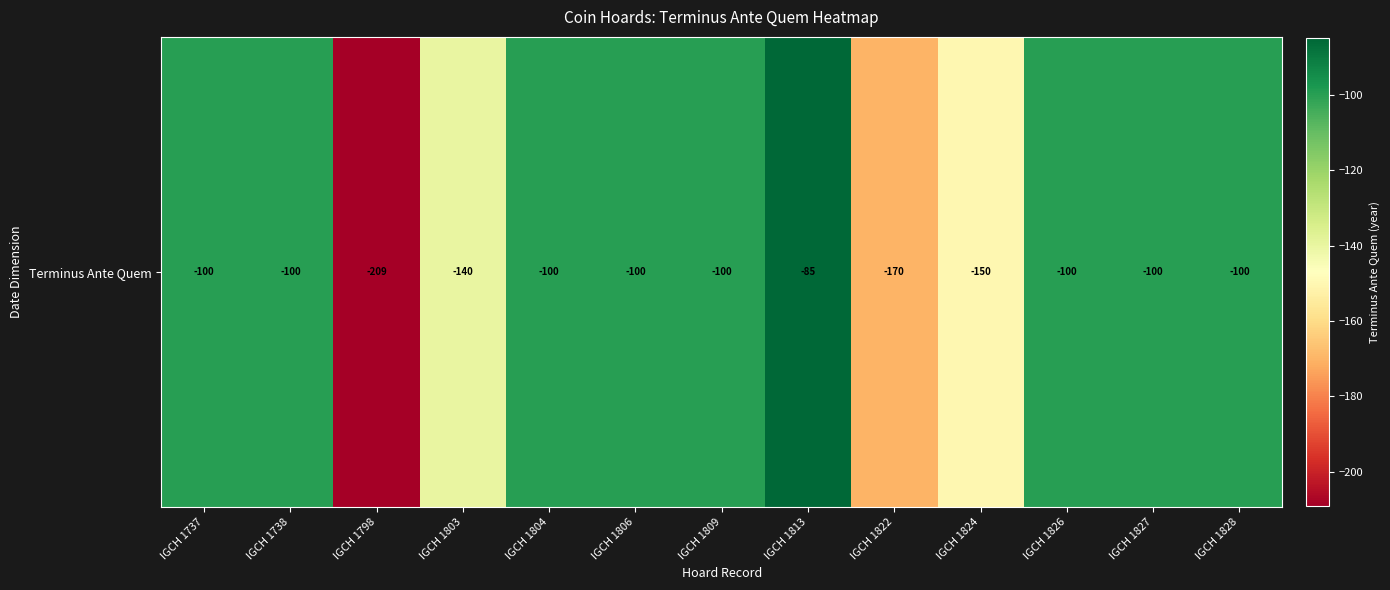

Rank the categories by value from highest to lowest.

IGCH 1813, IGCH 1737, IGCH 1738, IGCH 1804, IGCH 1806, IGCH 1809, IGCH 1826, IGCH 1827, IGCH 1828, IGCH 1803, IGCH 1824, IGCH 1822, IGCH 1798